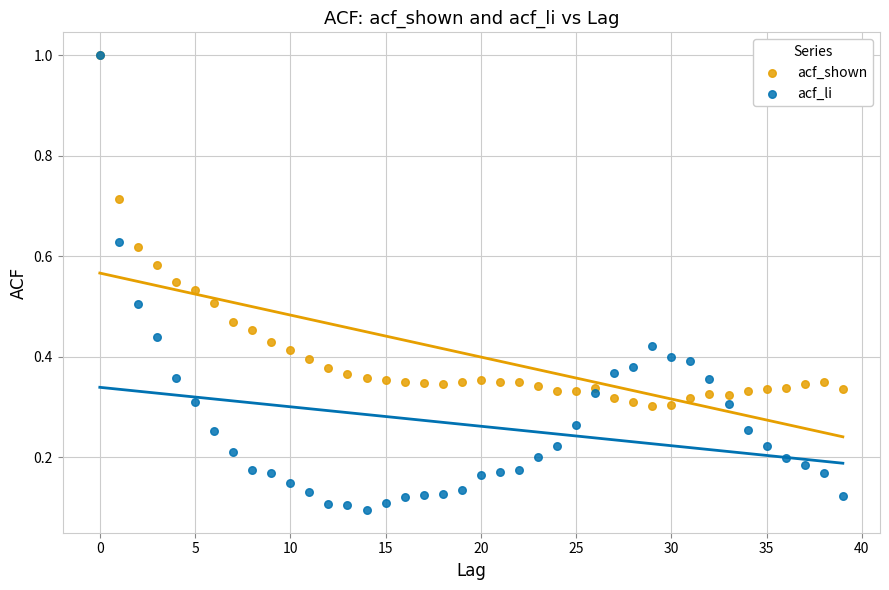

Which series has the largest Y range (max minus min)?

acf_li